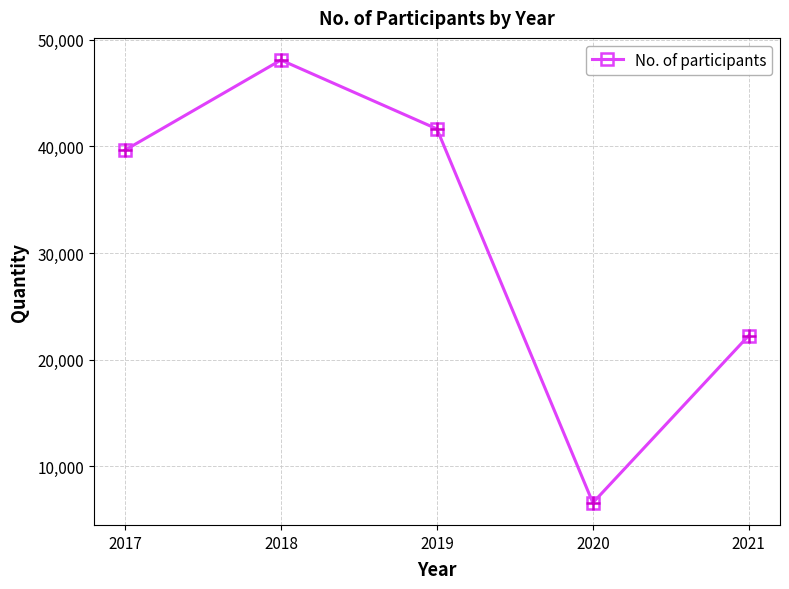

What is the change in value from 2018 to 2021?

-25824